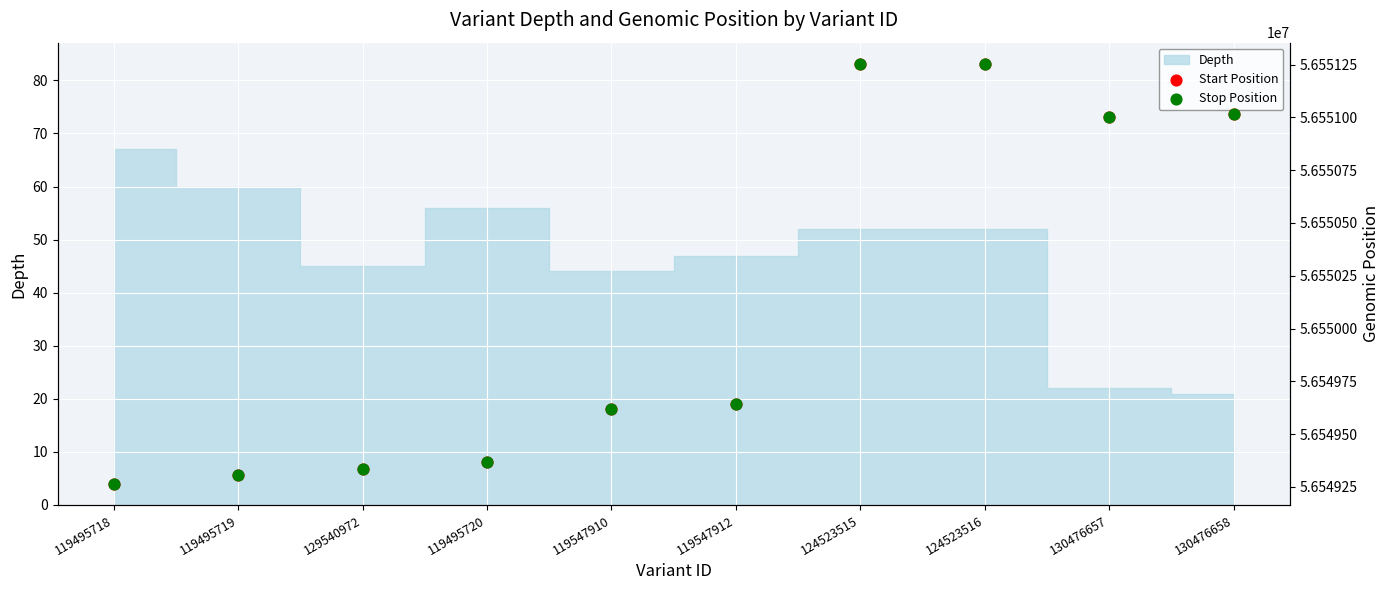

Which series has the largest total across all categories?

Stop Position